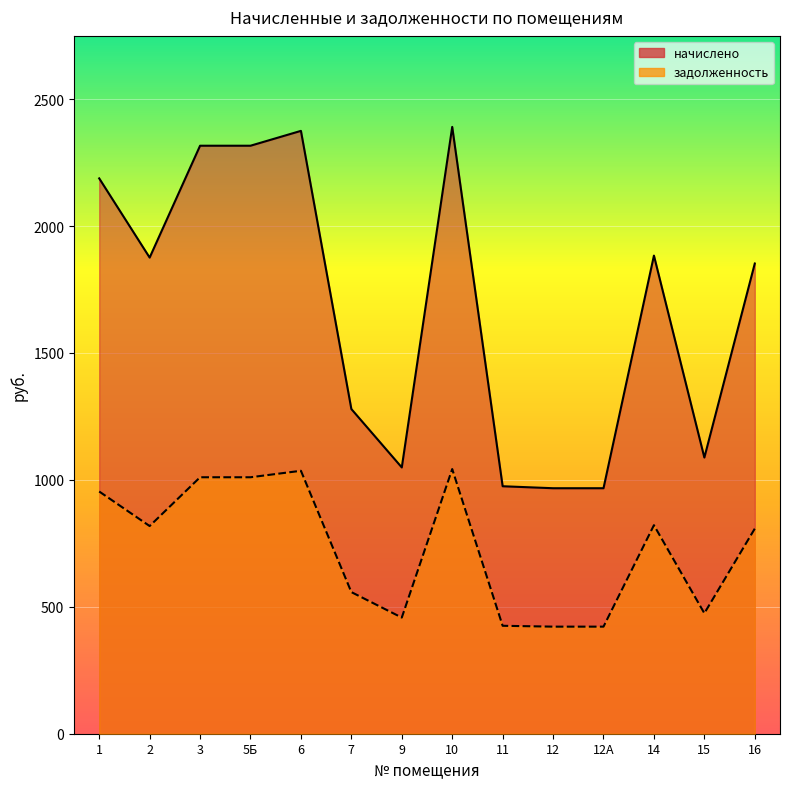

Is it true that начислено equals 1883.7 at 14?

True